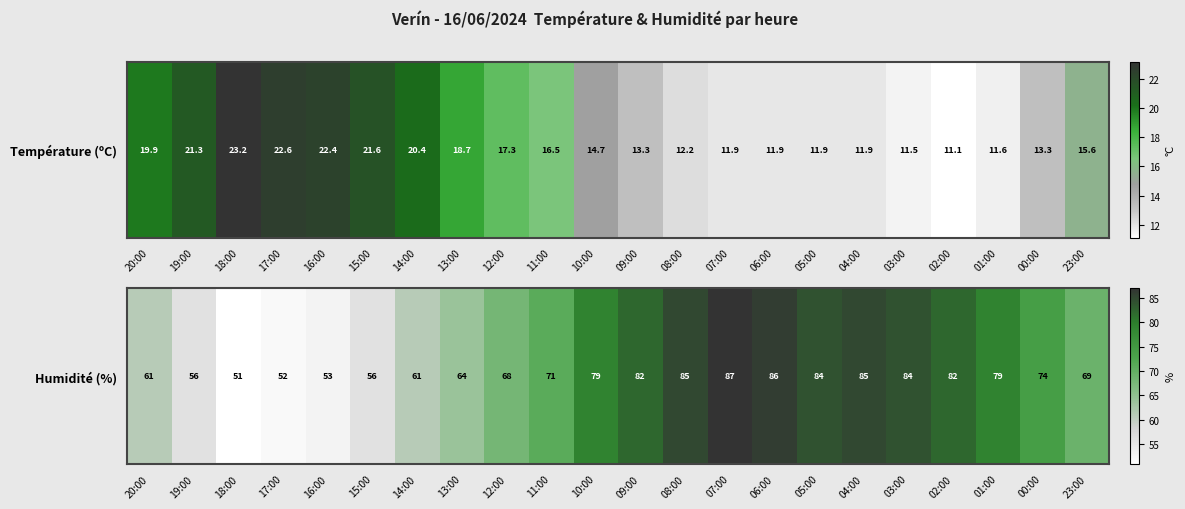

How many values exceed 74?

10